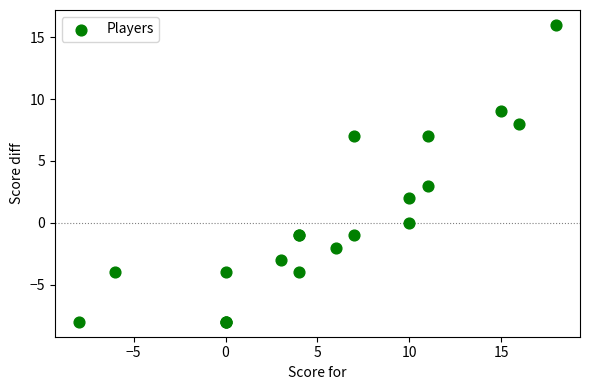

What Y value in the scatter plot is closest to 4?

3